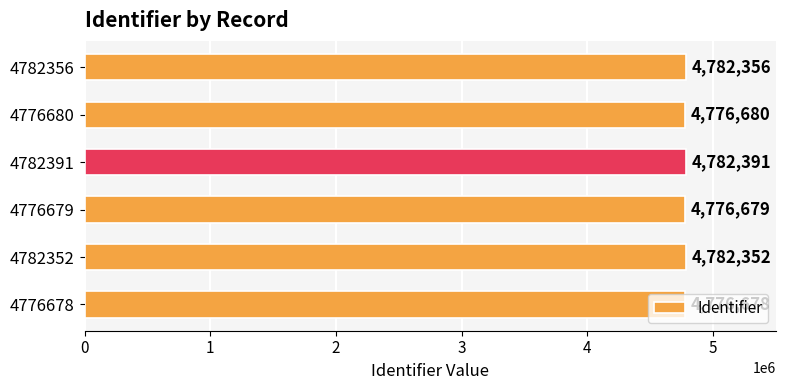

True or false: the data shows 4782352 at 4782352.

True